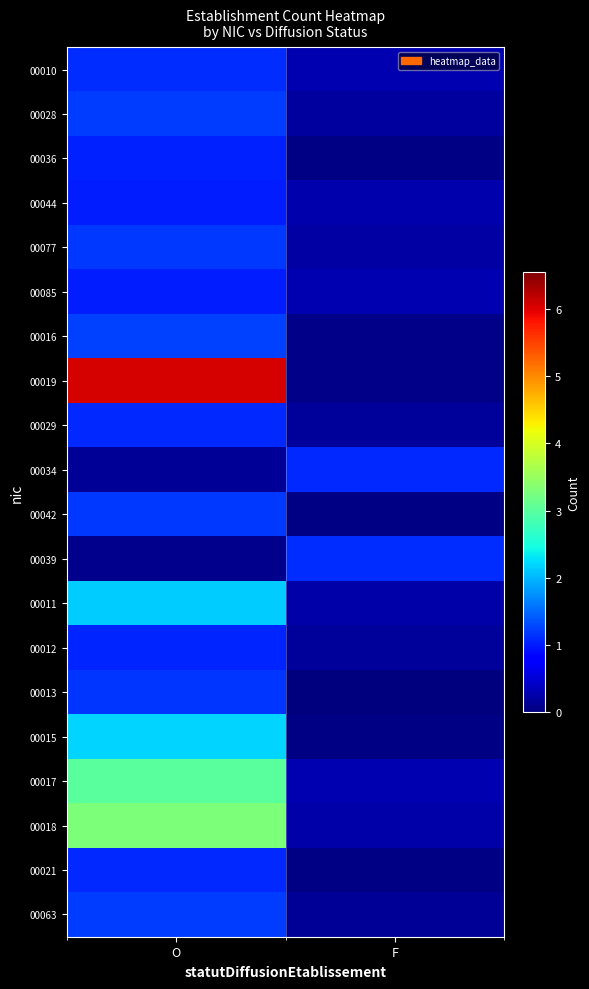

What is the total value across all series at F?

4.9